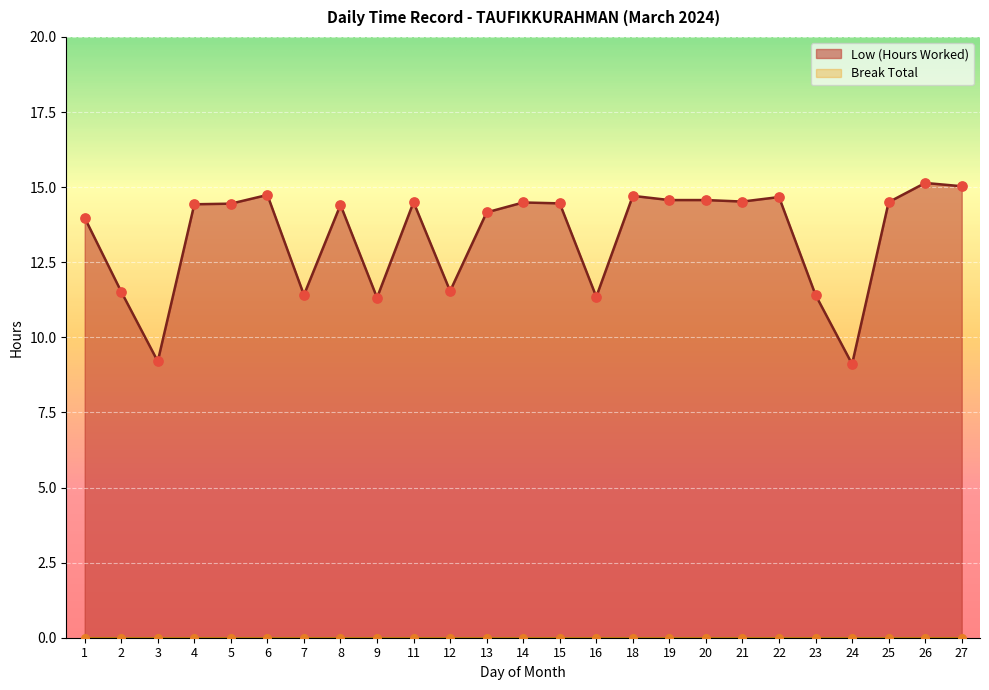

What is the change in value from 21 to 22?

+0.2